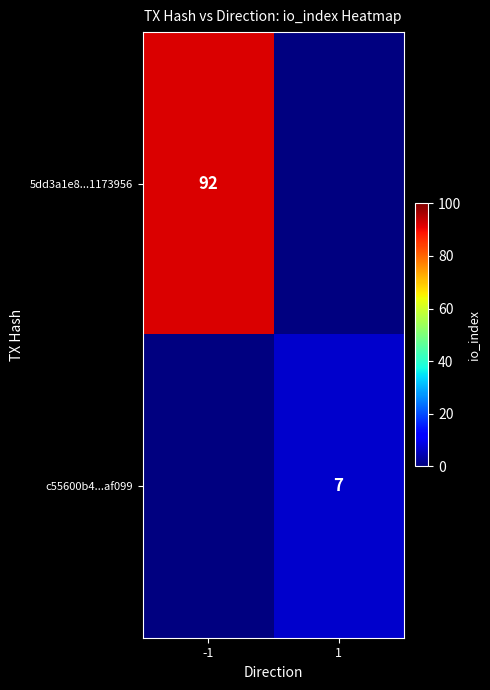

Count the number of data series in this chart.

2